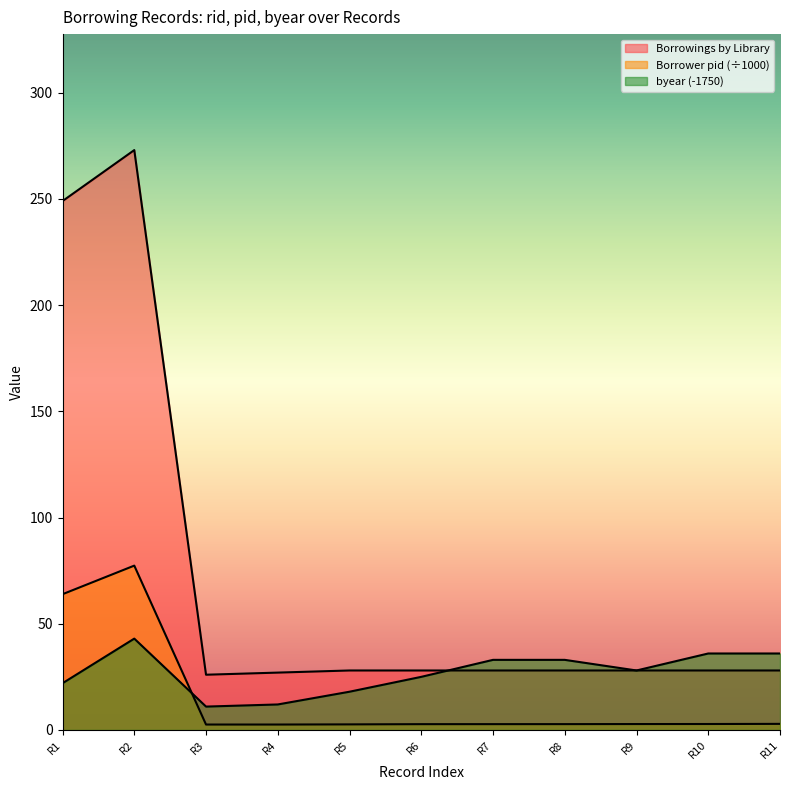

What is the difference between the second highest and second lowest values in the Borrower pid series?

61.4